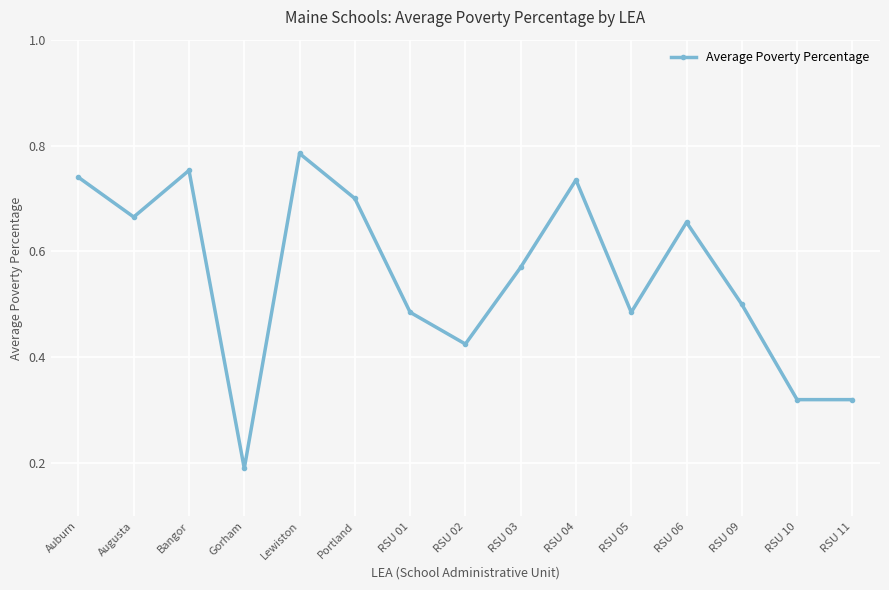

What is the label of the 10th point from the right?

Portland